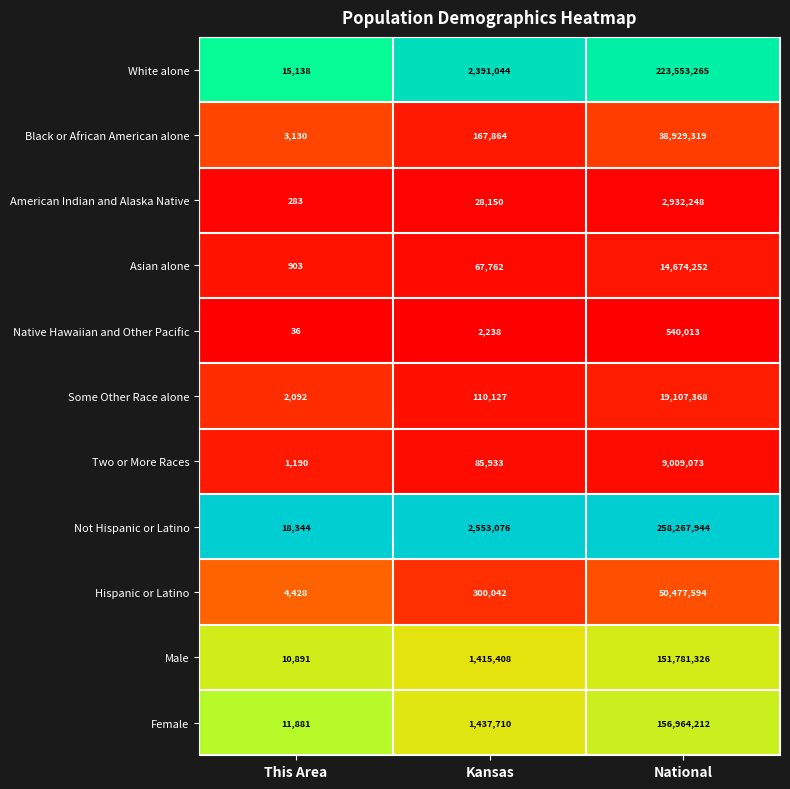

Which category has the highest value across all series?

National